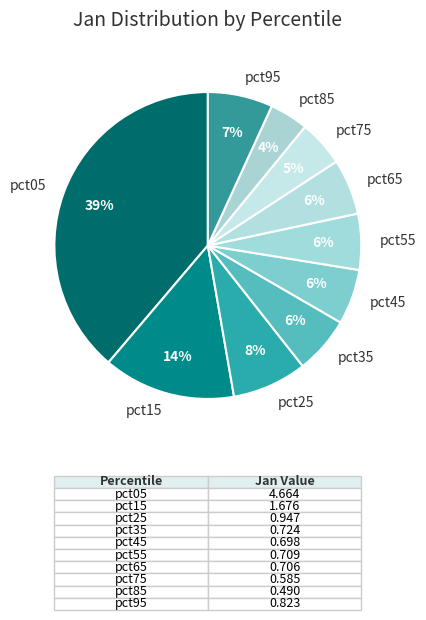

To the nearest percent, what portion does pct55 represent?

6%